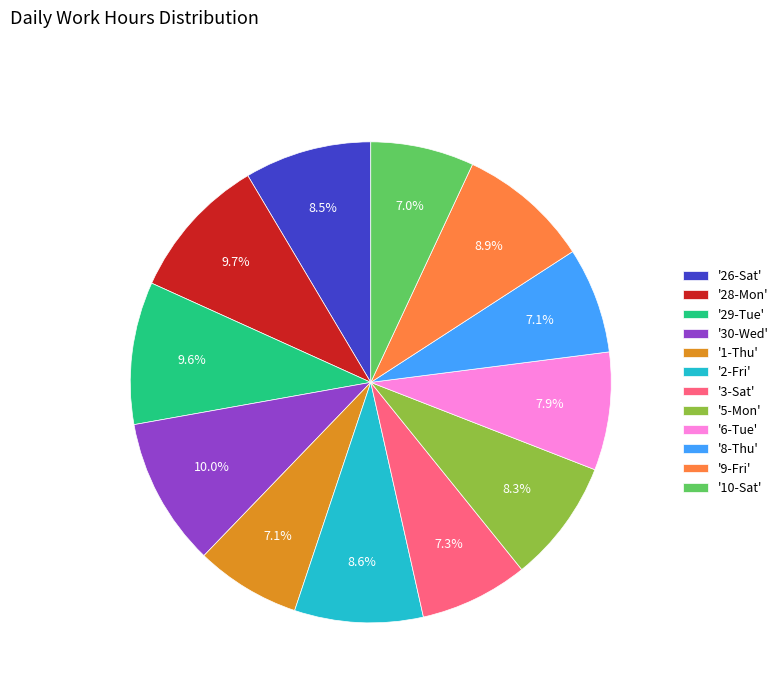

Do '29-Tue' and '3-Sat' together represent more than half of the pie?

No